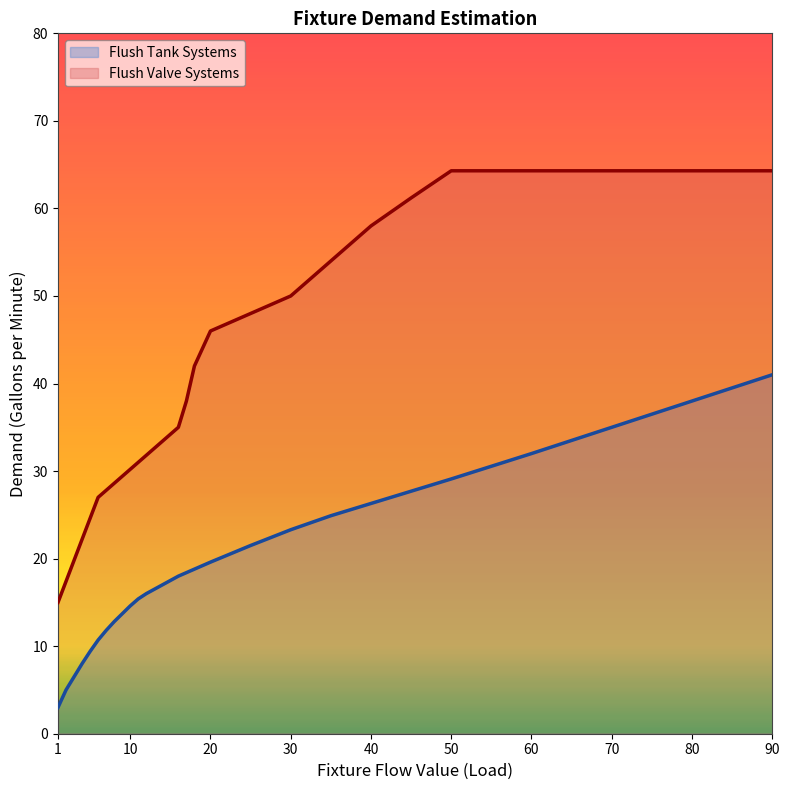

What are all the series names shown in the legend?

Flush Tank Systems, Flush Valve Systems